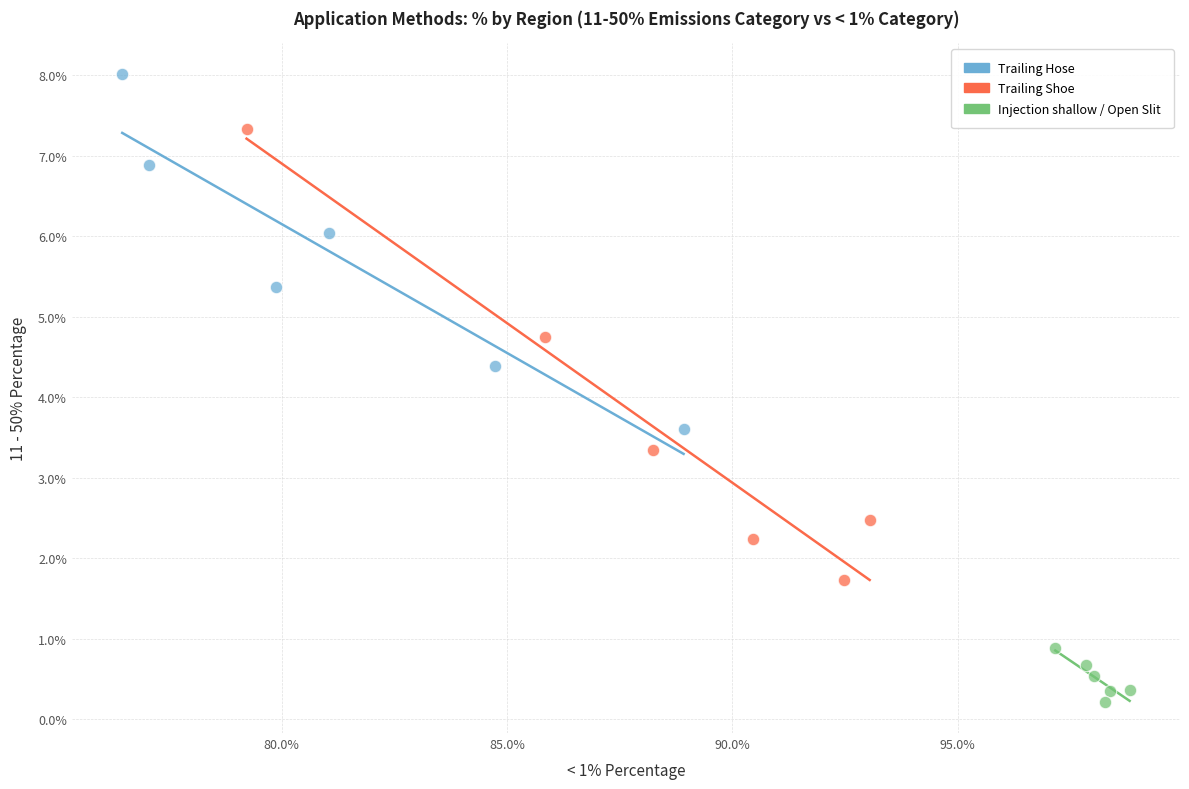

Which series reaches the minimum Y coordinate?

Injection shallow / Open Slit